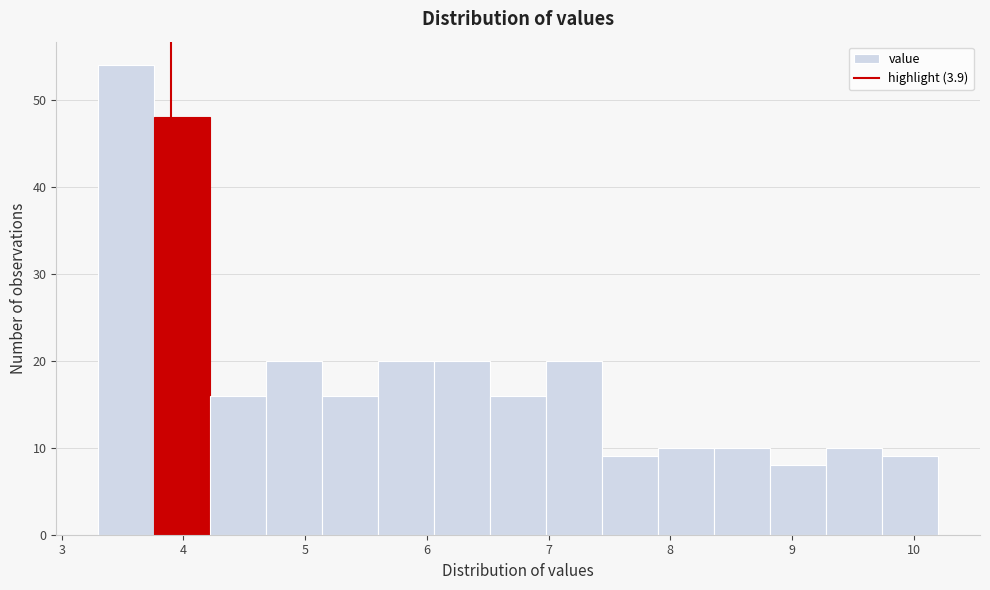

Reading left to right, transcribe this chart: for each bar, give the range it covers on the x-axis and its height. Neither the bar edges nor the heights are printed on the chart, so give them approximately, as read against the axes.

3.30 to 3.76: 54
3.76 to 4.22: 48
4.22 to 4.68: 16
4.68 to 5.14: 20
5.14 to 5.60: 16
5.60 to 6.06: 20
6.06 to 6.52: 20
6.52 to 6.98: 16
6.98 to 7.44: 20
7.44 to 7.90: 9
7.90 to 8.36: 10
8.36 to 8.82: 10
8.82 to 9.28: 8
9.28 to 9.74: 10
9.74 to 10.20: 9